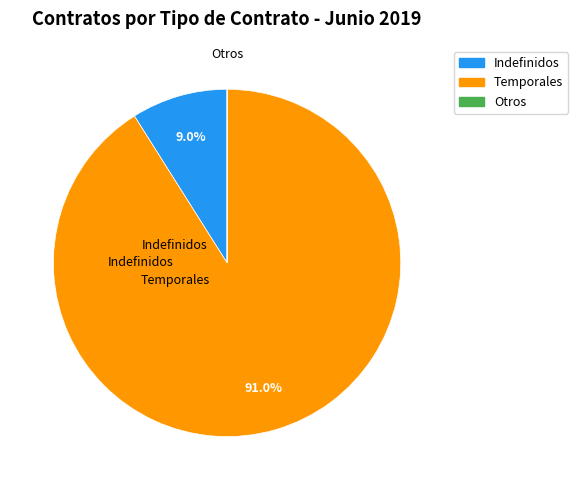

What percentage is NOT represented by Indefinidos?

91.0%